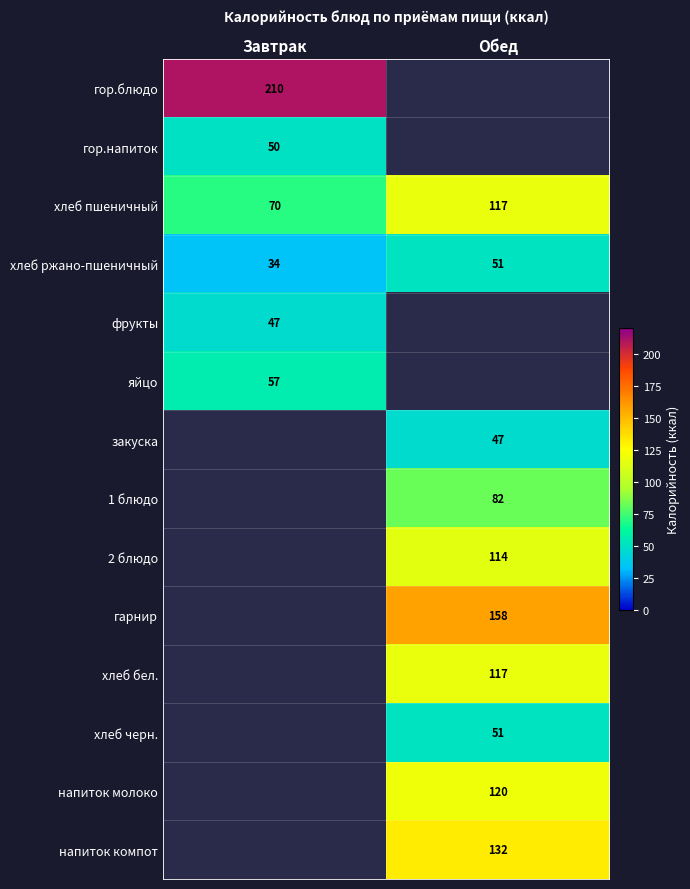

Is it true that хлеб бел. equals 33 at Обед?

False